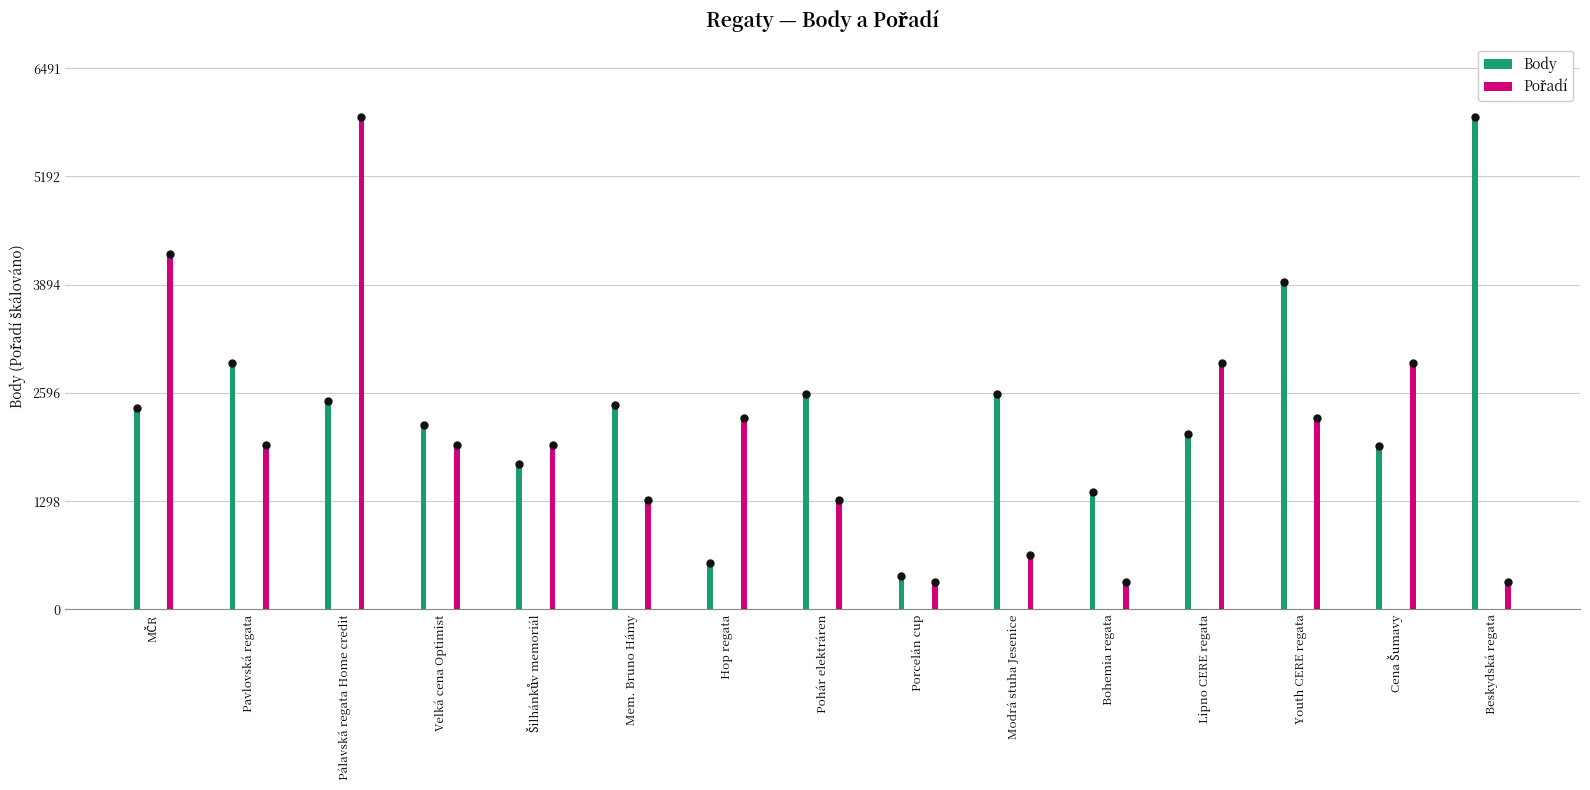

Reading right to left, what are all the values shown in this chart?

Body: Beskydská regata=5901.0	Cena Šumavy=1957.0	Youth CERE regata=3923.0	Lipno CERE regata=2108.0	Bohemia regata=1406.0	Modrá stuha Jesenice=2580.0	Porcelán cup=402.0	Pohár elektráren=2580.0	Hop regata=557.0	Mem. Bruno Hámy=2452.0	Šilhánkův memoriál=1747.0	Velká cena Optimist=2213.0	Pálavská regata Home credit=2495.0	Pavlovská regata=2951.0	MČR=2412.0
Pořadí: Beskydská regata=327.8	Cena Šumavy=2950.5	Youth CERE regata=2294.8	Lipno CERE regata=2950.5	Bohemia regata=327.8	Modrá stuha Jesenice=655.7	Porcelán cup=327.8	Pohár elektráren=1311.3	Hop regata=2294.8	Mem. Bruno Hámy=1311.3	Šilhánkův memoriál=1967.0	Velká cena Optimist=1967.0	Pálavská regata Home credit=5901.0	Pavlovská regata=1967.0	MČR=4261.8